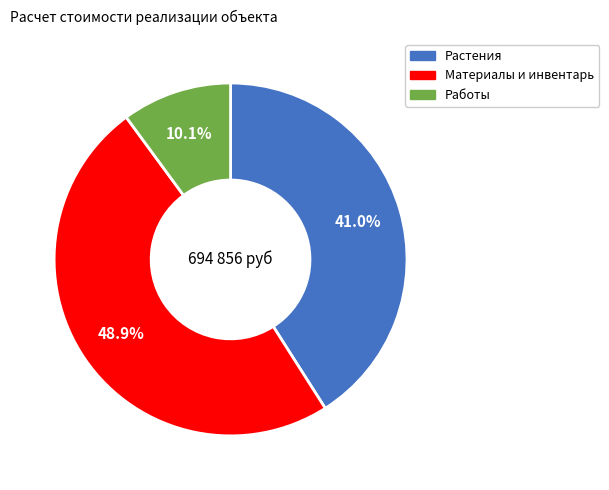

To the nearest percent, what is the difference between the Материалы и инвентарь and Растения slice percentages?

8%